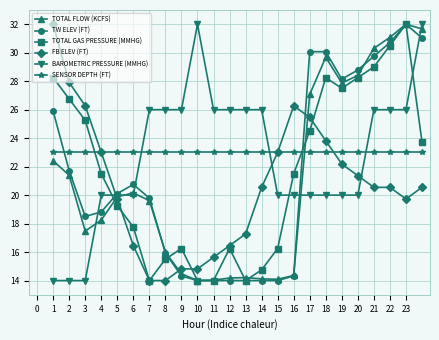

At how many categories does at least one series exceed 18?

24